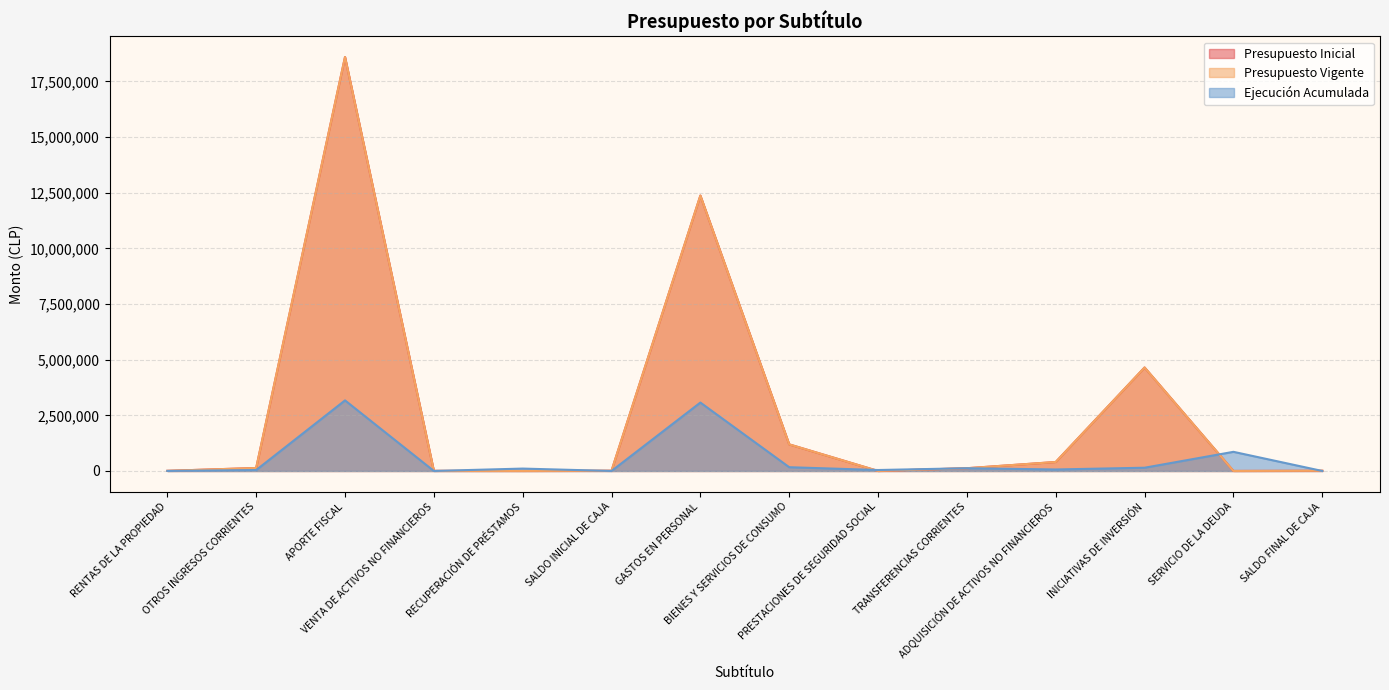

At which label does Presupuesto Inicial reach its minimum?

PRESTACIONES DE SEGURIDAD SOCIAL